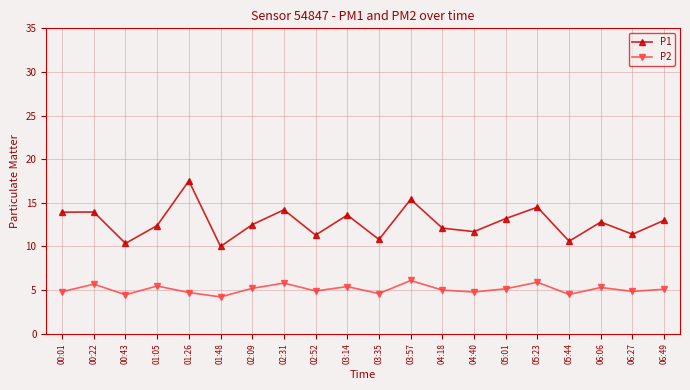

At how many categories does at least one series exceed 11?

16